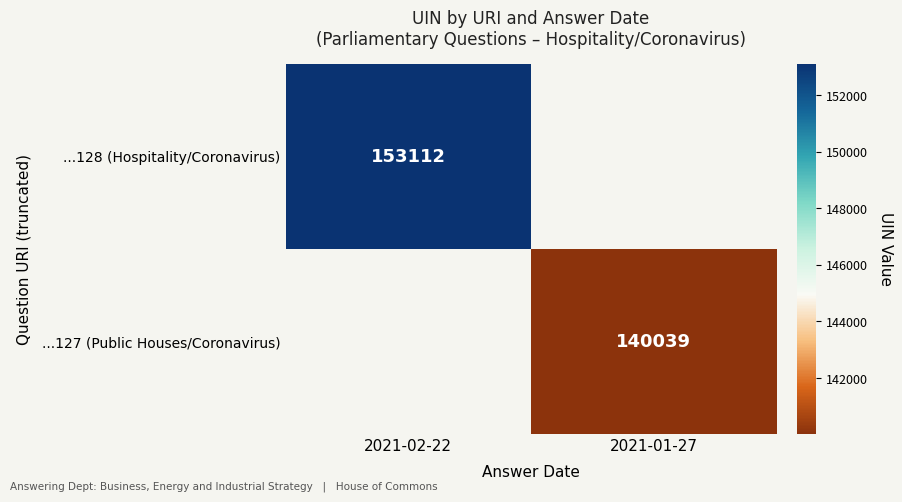

How many distinct data groups are displayed?

2